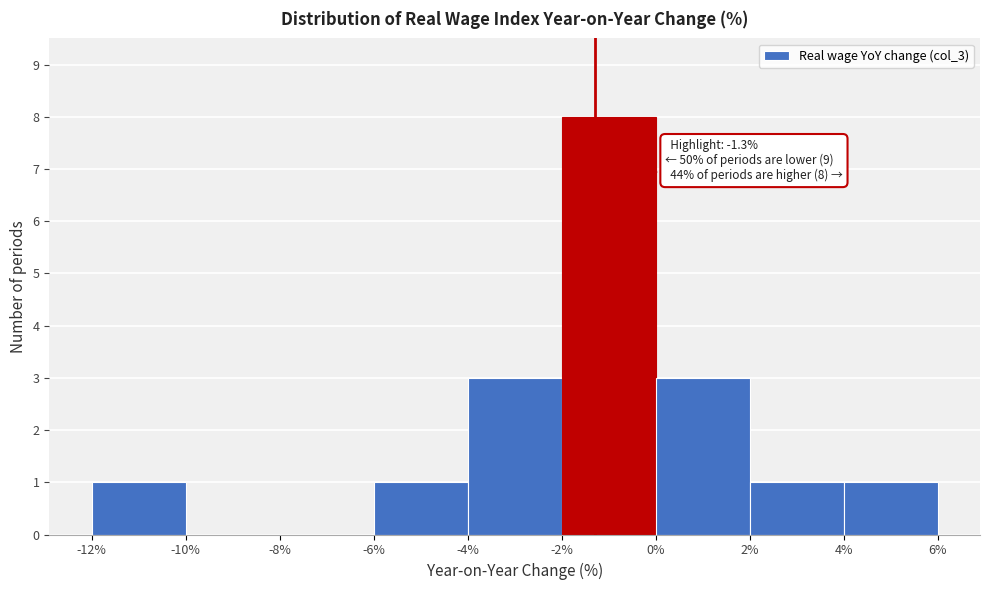

Which range on the x-axis has the tallest bar?

-2% to 0%